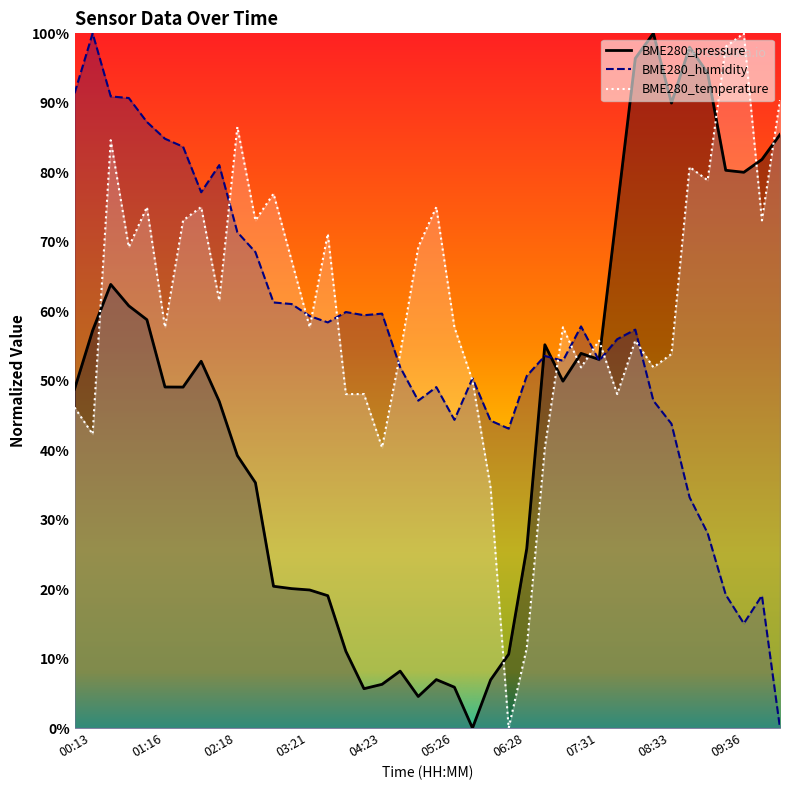

Reading left to right, what are all the values shown in this chart?

BME280_pressure: 00:13=48.8	00:29=57.2	00:44=63.9	01:00=60.8	01:16=58.8	01:31=49.1	01:47=49.1	02:03=52.8	02:18=47.0	02:34=39.2	02:49=35.3	03:05=20.4	03:21=20.1	03:36=19.9	03:52=19.1	04:07=11.1	04:23=5.7	04:39=6.3	04:54=8.2	05:10=4.5	05:26=7.0	05:41=5.9	05:57=0.0	06:12=6.9	06:28=10.6	06:44=25.8	06:59=55.2	07:15=49.9	07:31=53.9	07:46=53.1	08:02=74.7	08:17=96.4	08:33=100.0	08:49=90.0	09:04=98.0	09:20=94.3	09:36=80.3	09:51=80.0	10:07=81.8	10:22=85.4
BME280_humidity: 00:13=91.4	00:29=100.0	00:44=90.9	01:00=90.7	01:16=87.2	01:31=84.8	01:47=83.7	02:03=77.1	02:18=81.0	02:34=71.4	02:49=68.5	03:05=61.3	03:21=61.0	03:36=59.3	03:52=58.4	04:07=59.9	04:23=59.4	04:39=59.7	04:54=52.0	05:10=47.1	05:26=49.1	05:41=44.4	05:57=50.3	06:12=44.3	06:28=43.1	06:44=50.7	06:59=53.6	07:15=52.9	07:31=57.8	07:46=52.9	08:02=56.0	08:17=57.4	08:33=47.1	08:49=43.8	09:04=33.2	09:20=28.0	09:36=19.2	09:51=15.1	10:07=19.1	10:22=0.0
BME280_temperature: 00:13=46.2	00:29=42.3	00:44=84.6	01:00=69.2	01:16=75.0	01:31=57.7	01:47=73.1	02:03=75.0	02:18=61.5	02:34=86.5	02:49=73.1	03:05=76.9	03:21=67.3	03:36=57.7	03:52=71.2	04:07=48.1	04:23=48.1	04:39=40.4	04:54=53.8	05:10=69.2	05:26=75.0	05:41=57.7	05:57=50.0	06:12=34.6	06:28=0.0	06:44=11.5	06:59=40.4	07:15=57.7	07:31=51.9	07:46=55.8	08:02=48.1	08:17=55.8	08:33=51.9	08:49=53.8	09:04=80.8	09:20=78.8	09:36=98.1	09:51=100.0	10:07=73.1	10:22=90.4